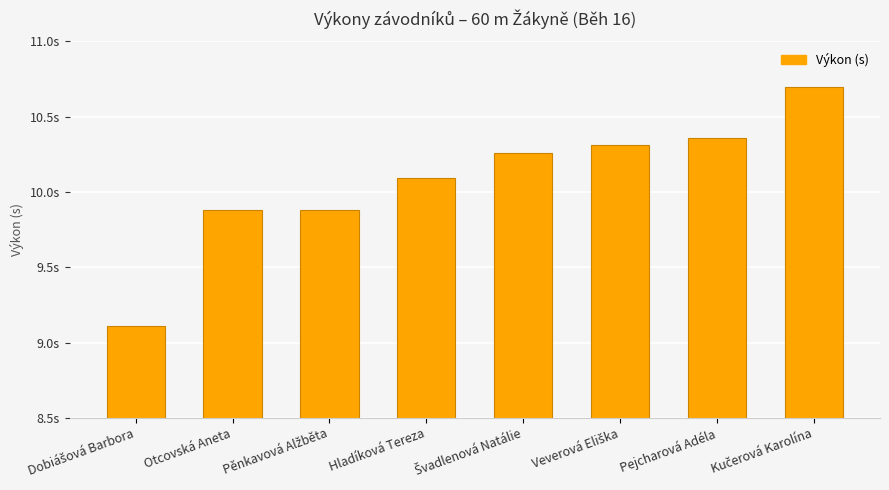

Are the bars horizontal?

No